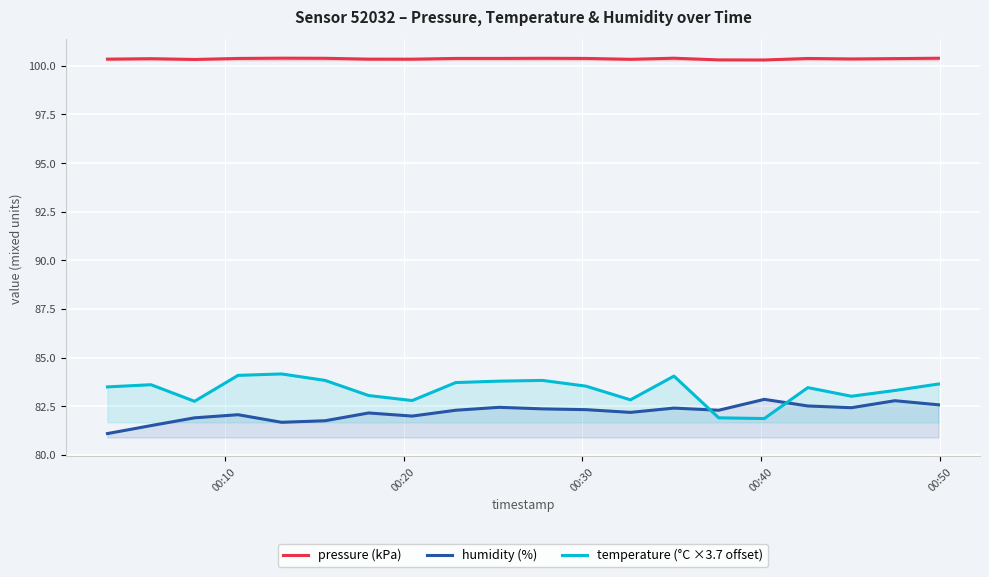

Which series has the largest total across all categories?

pressure (kPa)